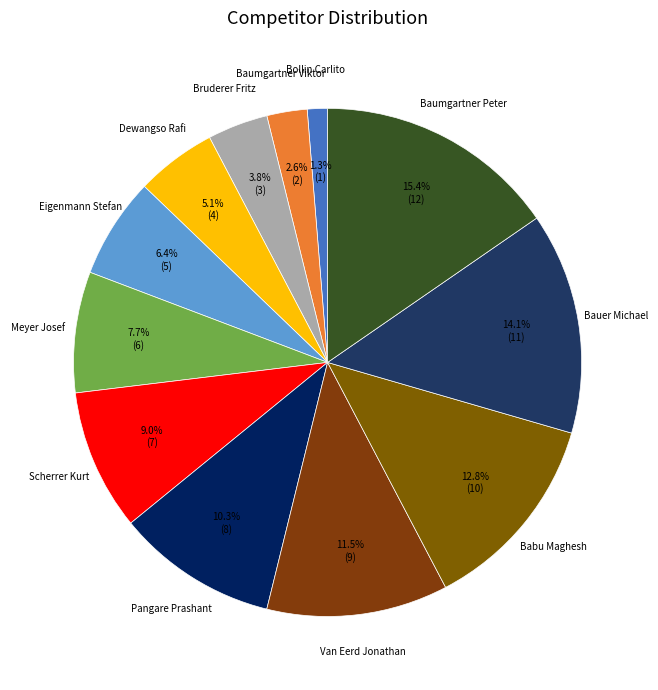

Count the number of slices in the pie.

12